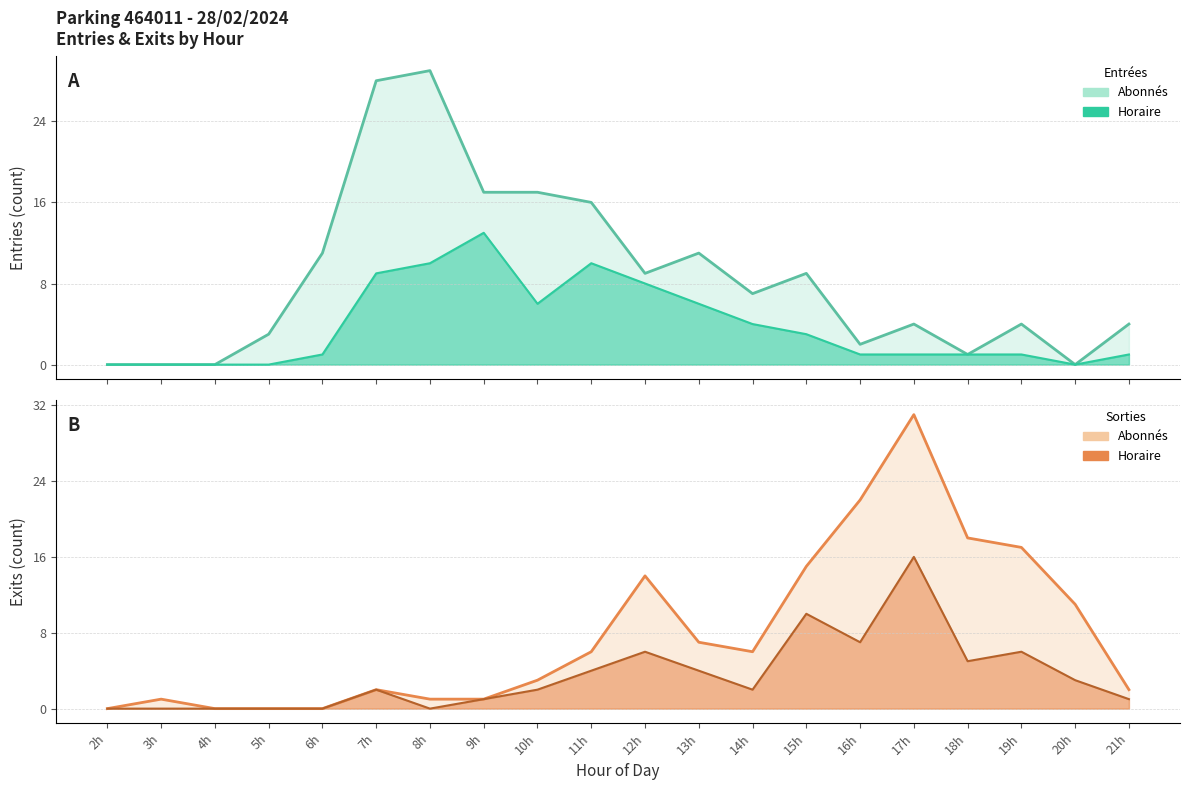

What is the difference between the maximum and minimum values in the SORTIES_NB_HORAIRE series?

16